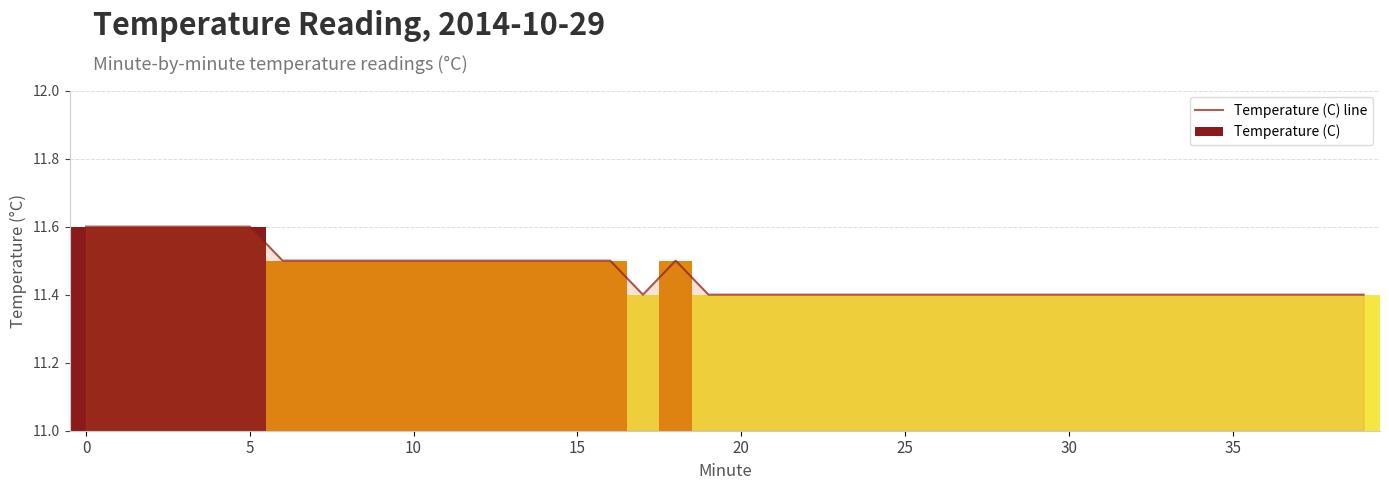

Is it true that the value at 13 is 11.5?

True